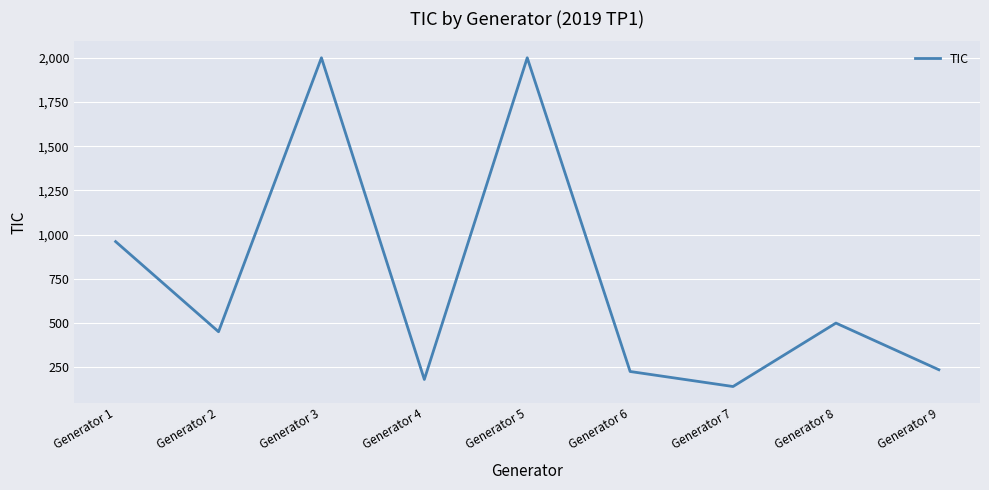

At which label is the value closest to 1070?

Generator 1